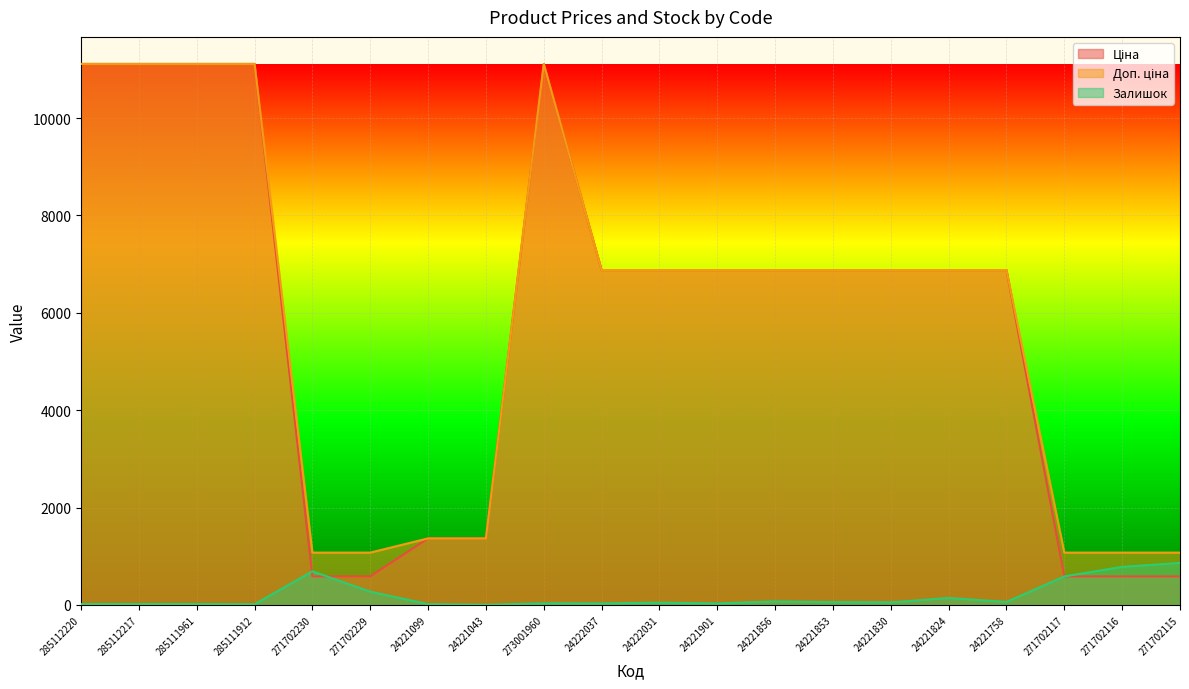

The Залишок series shows 17.0 at 285112217. True or false?

True